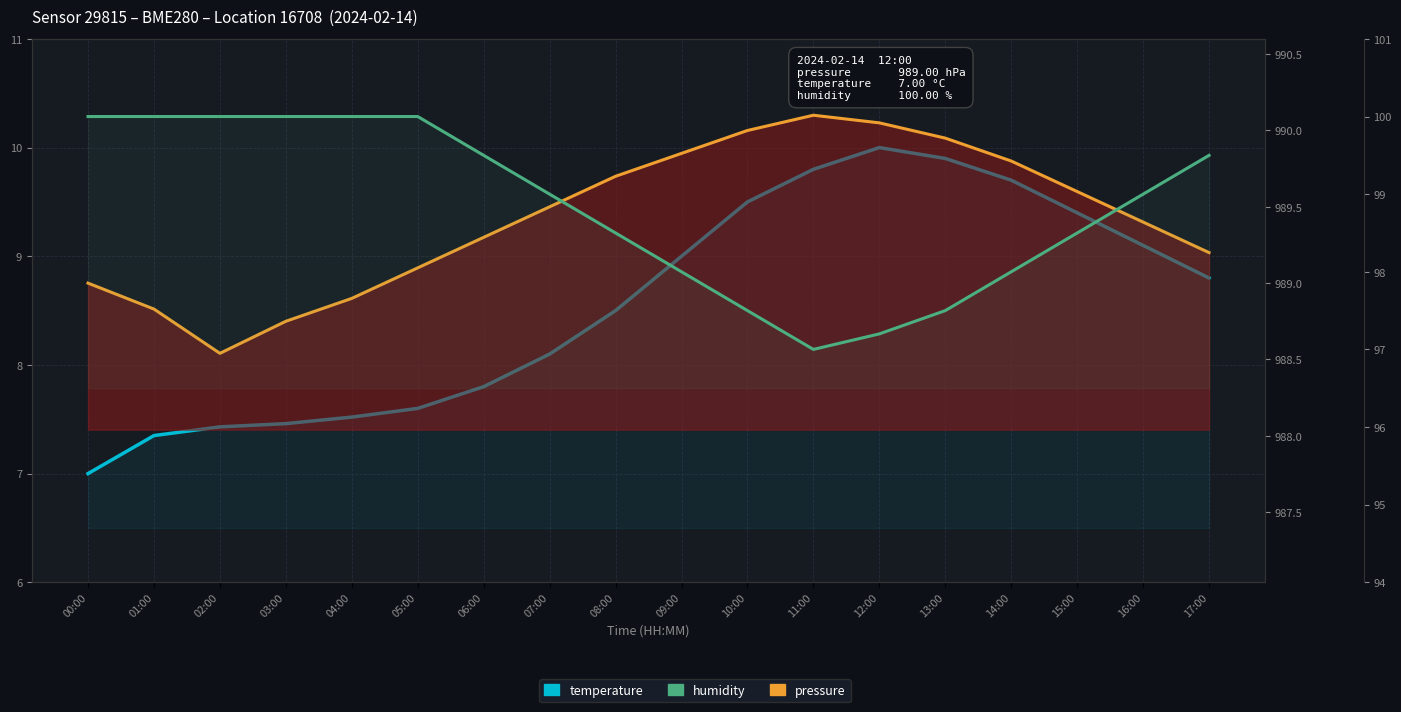

What is the difference between the highest and lowest values at 07:00?

981.4